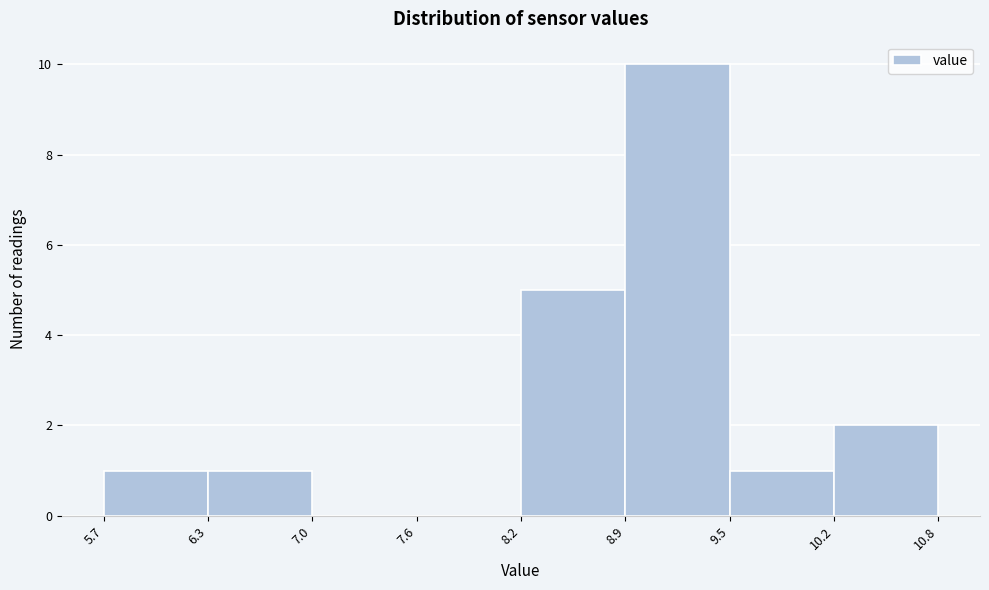

Reading left to right, transcribe this chart: for each bar, give the range it covers on the x-axis and its height. The values are not printed on the chart, so give them approximately, as read against the axis.

5.7 to 6.3: 1
6.3 to 7.0: 1
7.0 to 7.6: 0
7.6 to 8.2: 0
8.2 to 8.9: 5
8.9 to 9.5: 10
9.5 to 10.2: 1
10.2 to 10.8: 2